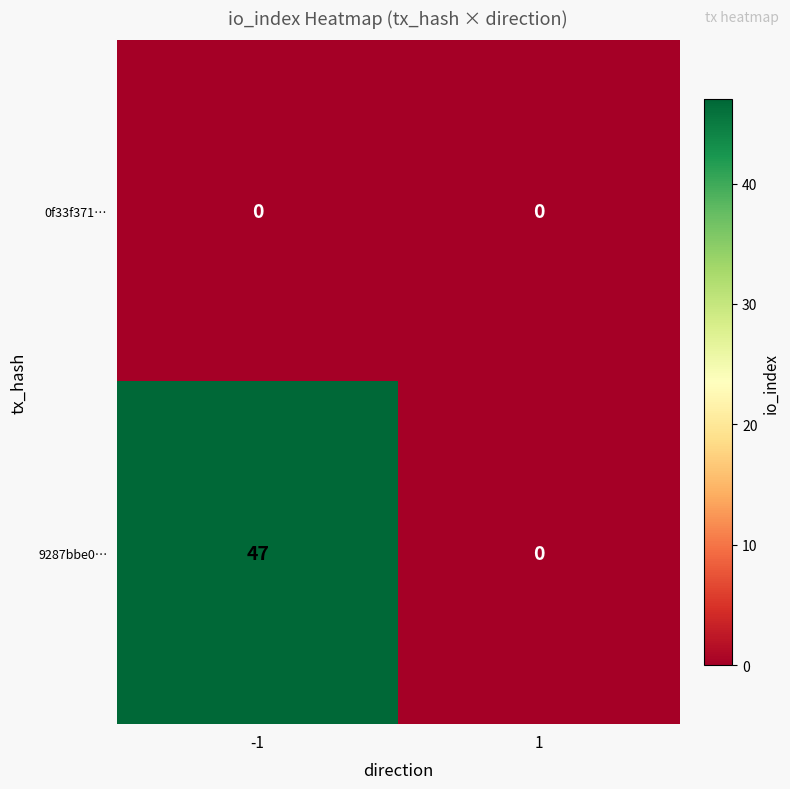

Reading left to right, what are all the values shown in this chart?

0f33f371…: 0	0
9287bbe0…: 47	0